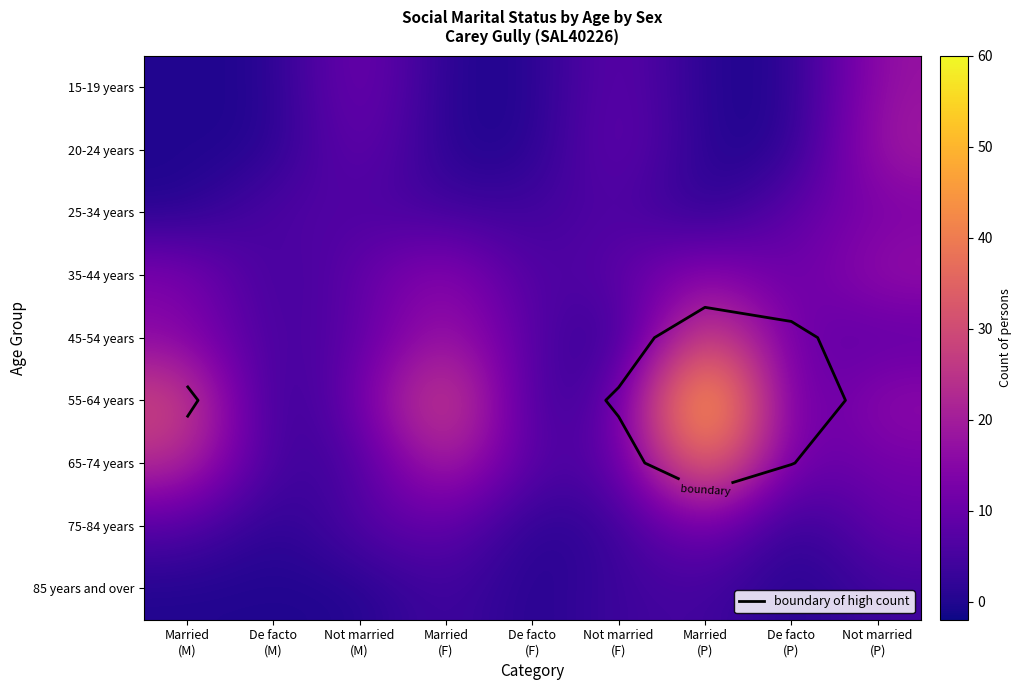

Is the value of 75-84 years at De facto (M) greater than the value of 35-44 years at Married (P)?

No